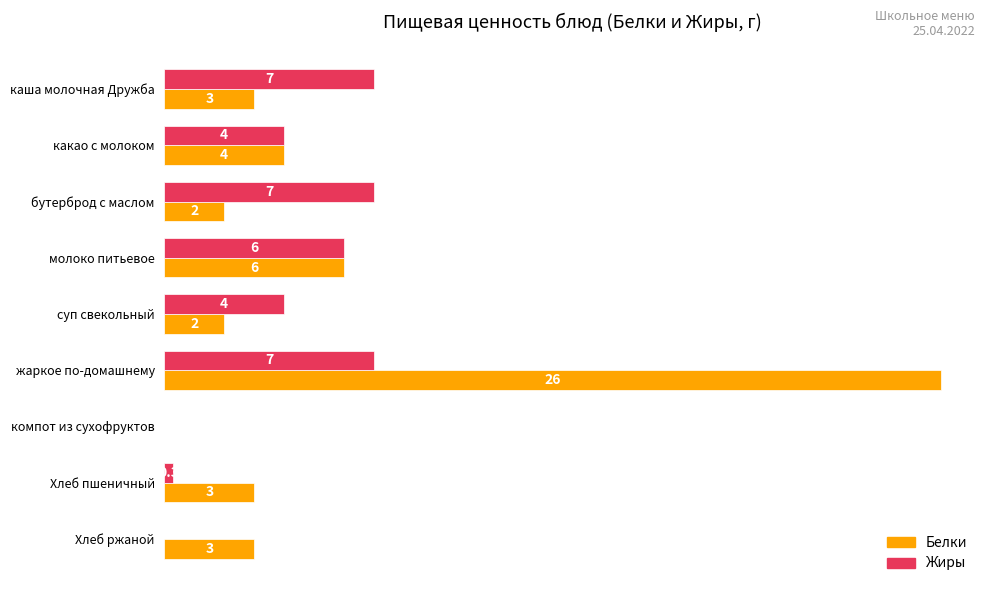

Which series changed the most between суп свекольный and Хлеб пшеничный?

Жиры